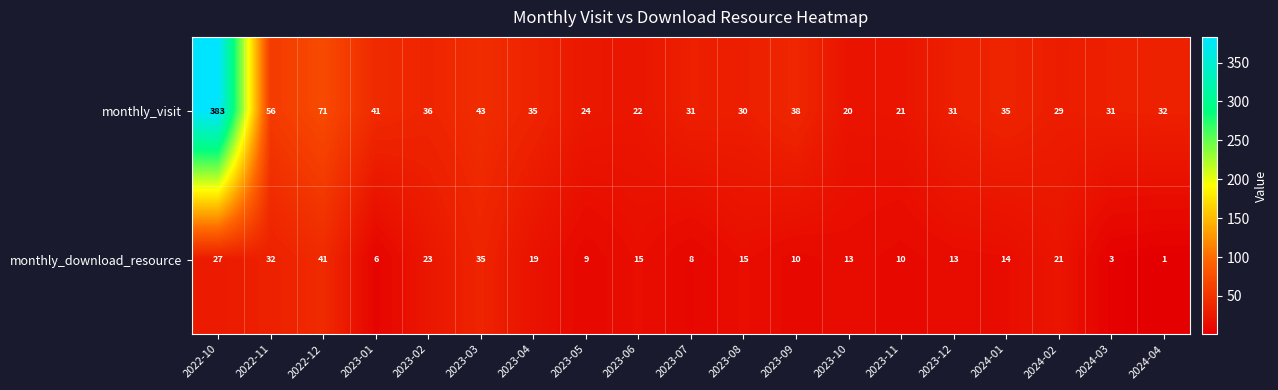

What is the difference between the maximum and minimum values in the monthly_visit series?

363